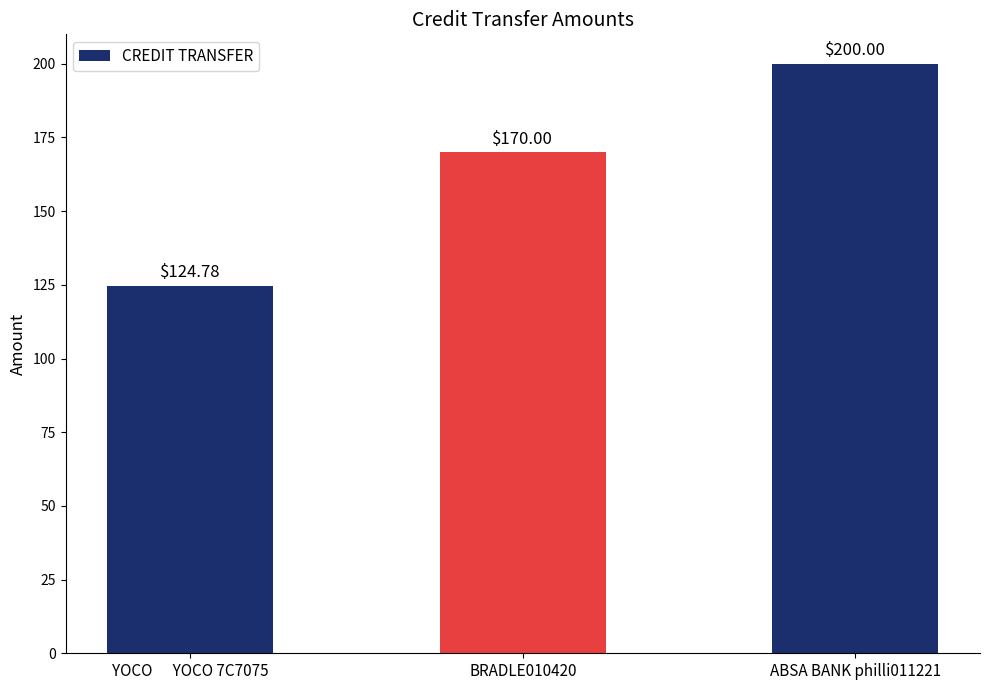

What is the difference between the values at YOCO      YOCO 7C7075 and BRADLE010420?

45.2